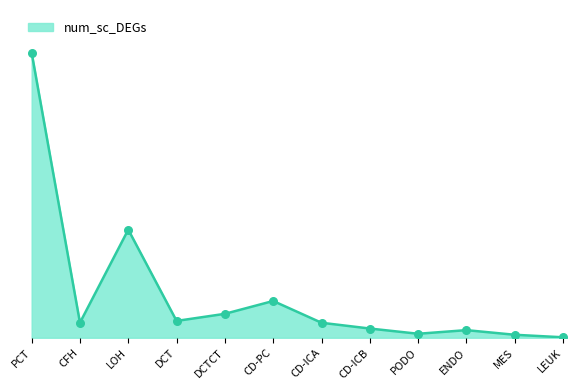

What is the change in value from PCT to CD-ICA?

-5890